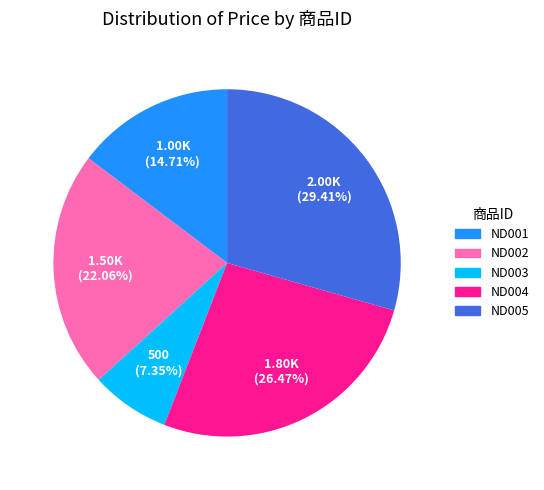

To the nearest percent, what is the difference between the largest and smallest slice percentages?

22%